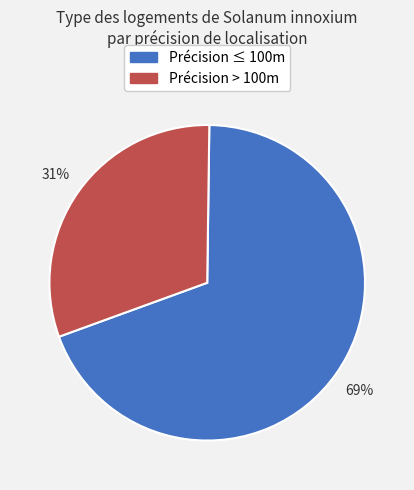

Is there any slice that represents more than half of the pie?

Yes